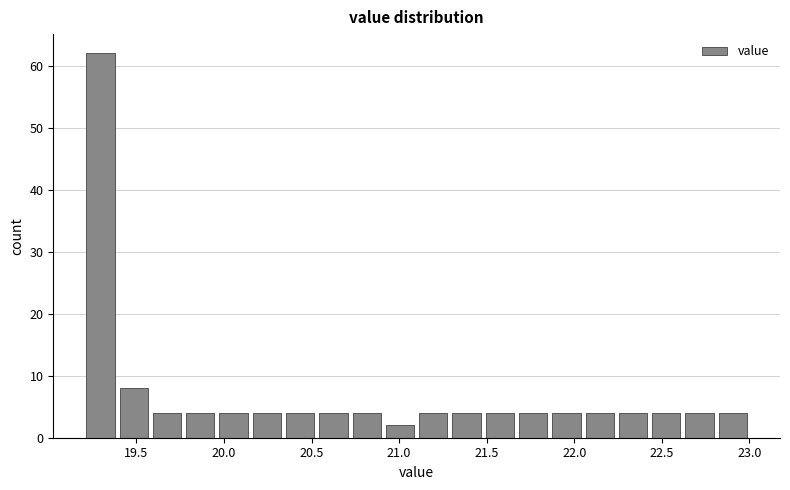

Read against the x-axis, roughly where is the centre of the tallest bar?

19.30